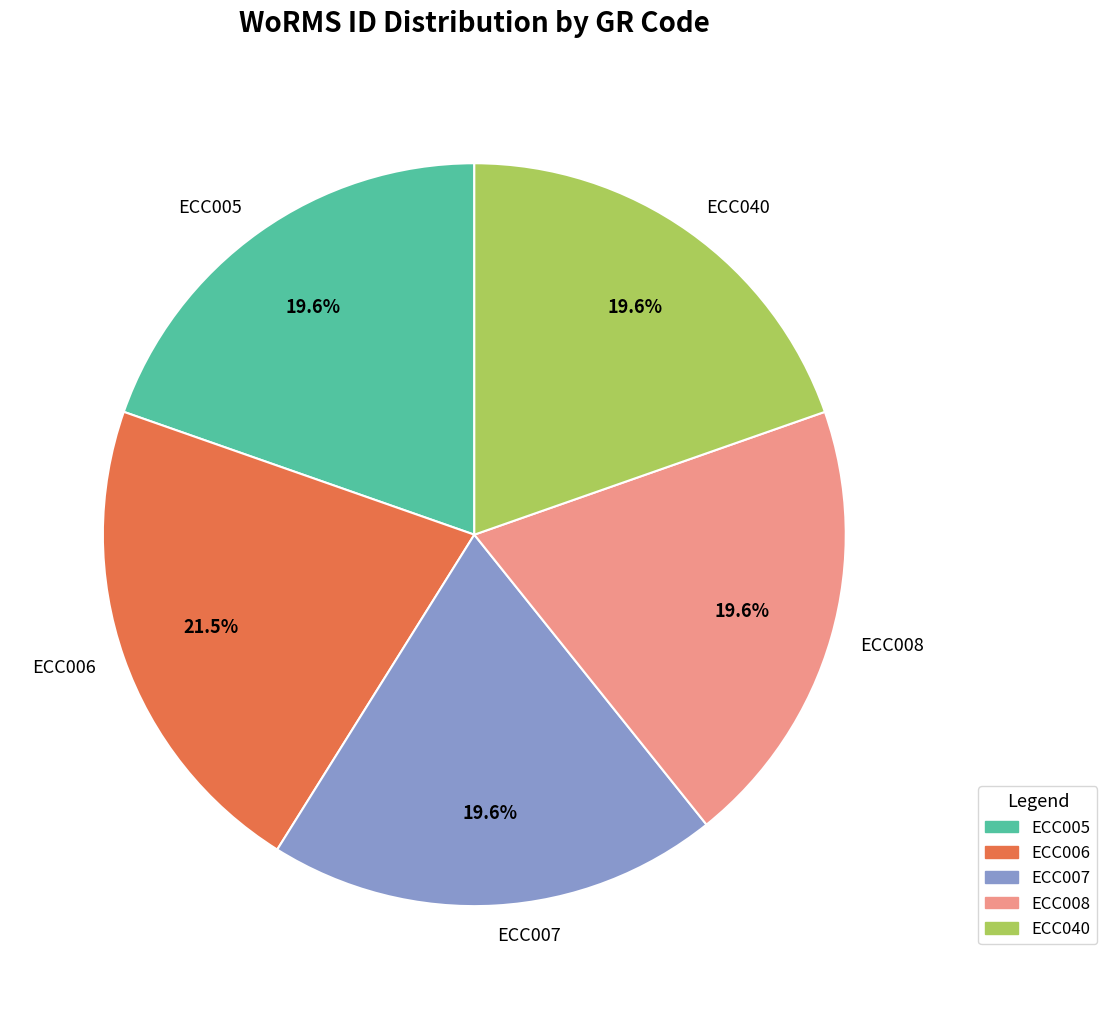

Which slice is the largest?

ECC006